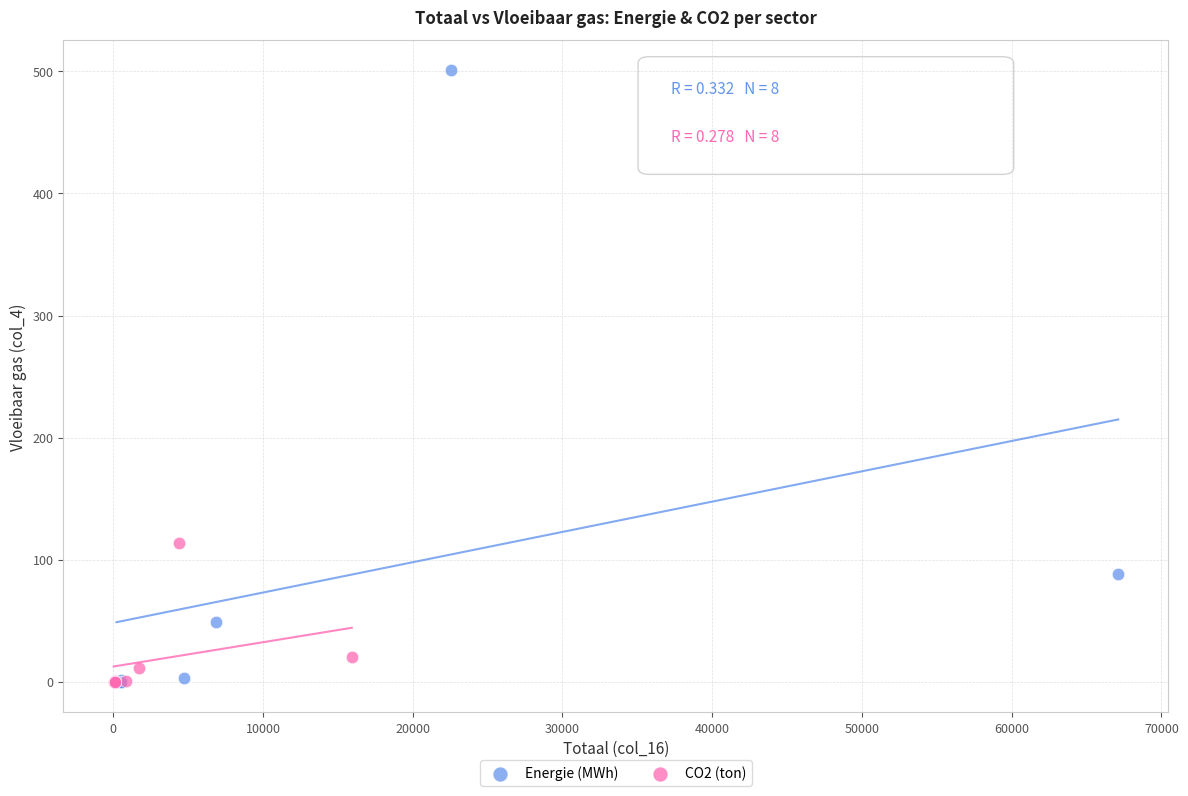

Which series has the largest Y range (max minus min)?

Energie (MWh)